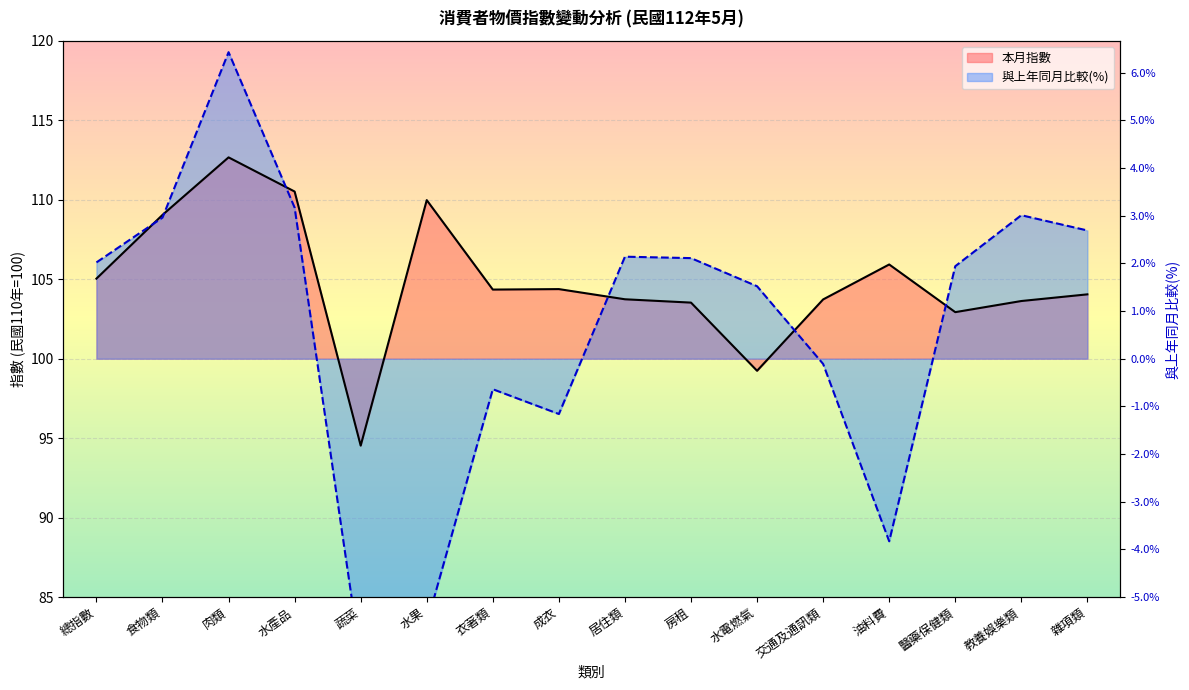

What is the spread (max minus min) of values at 水電燃氣?

5.3